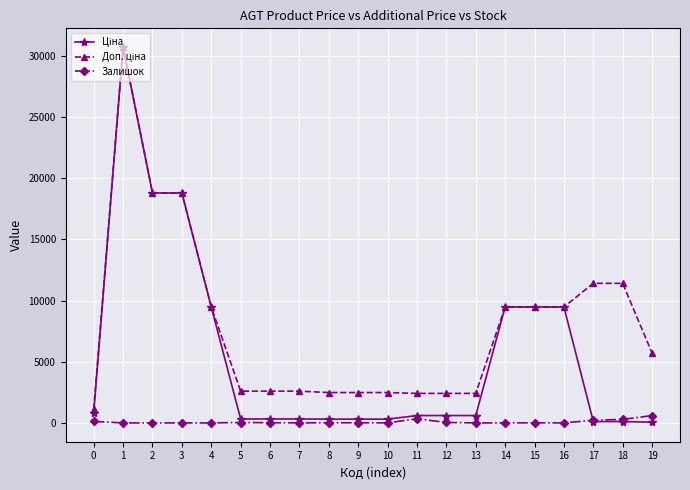

What is the difference between the highest and lowest values at 6?

2583.3